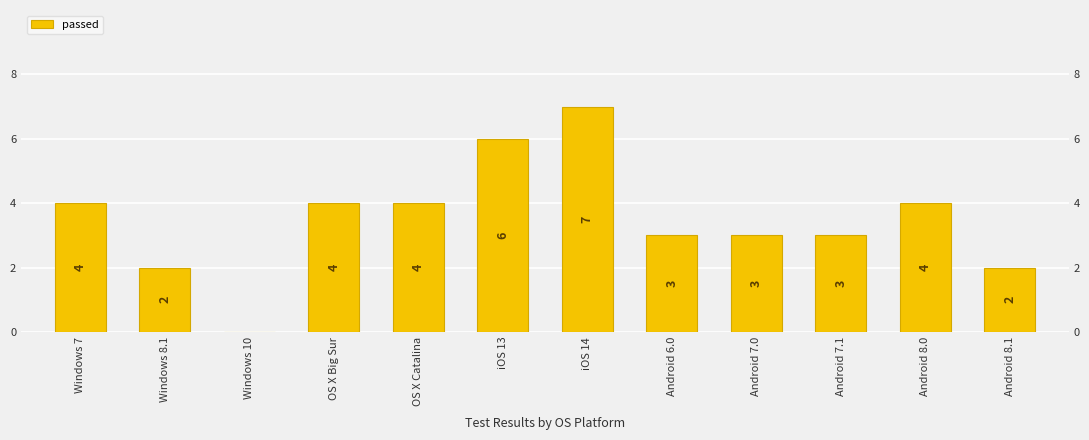

Rank the categories by value from lowest to highest.

Windows 10, Windows 8.1, Android 8.1, Android 6.0, Android 7.0, Android 7.1, Windows 7, OS X Big Sur, OS X Catalina, Android 8.0, iOS 13, iOS 14